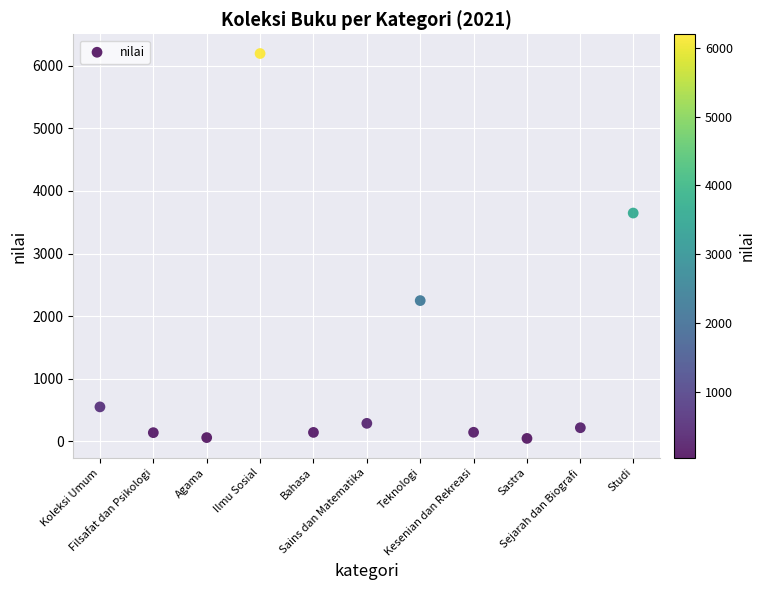

What is the range of X values (max minus min)?

999